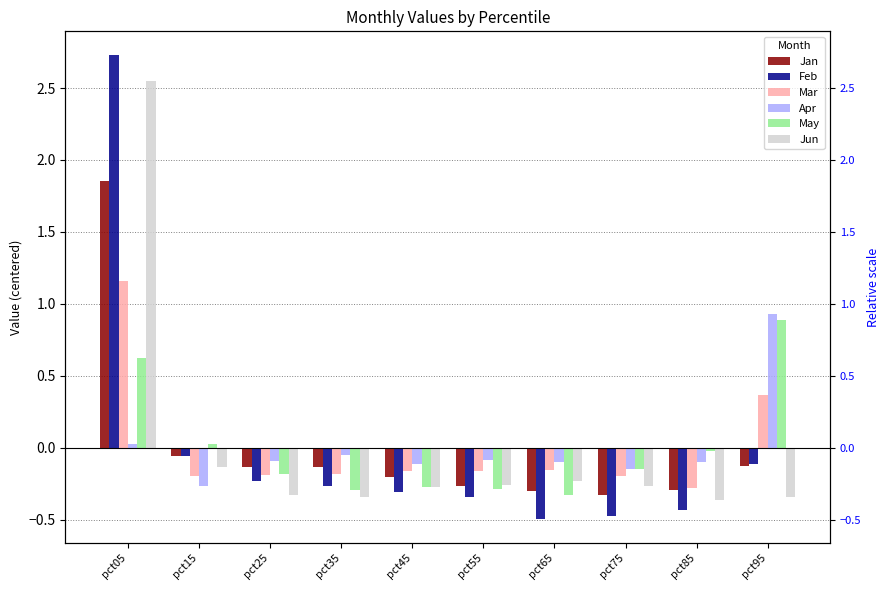

Is it true that Jan equals -0.1 at pct95?

False